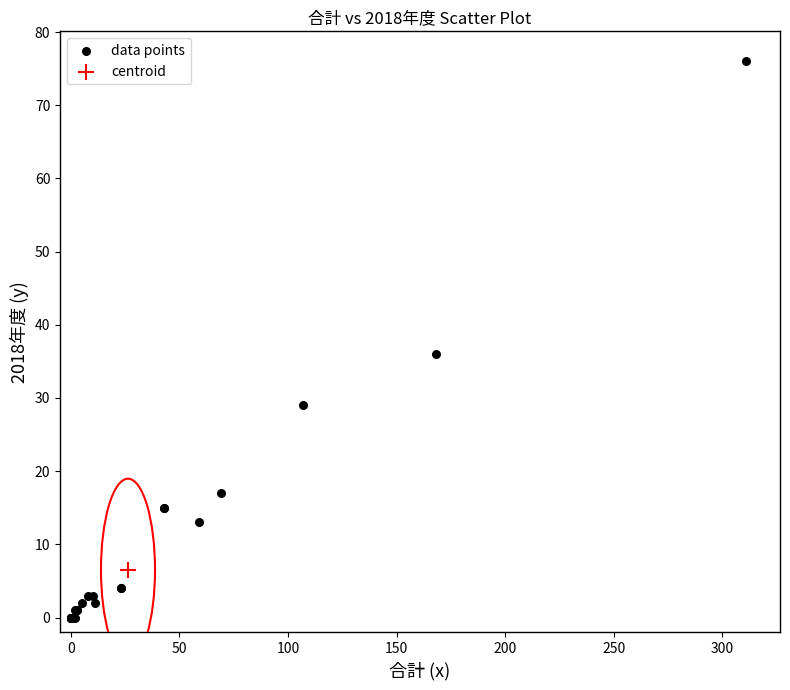

What are all the series names shown in the legend?

data points, centroid